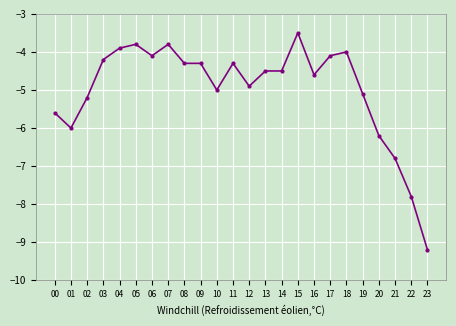

True or false: there are more than 1 points higher than both neighbors.

True